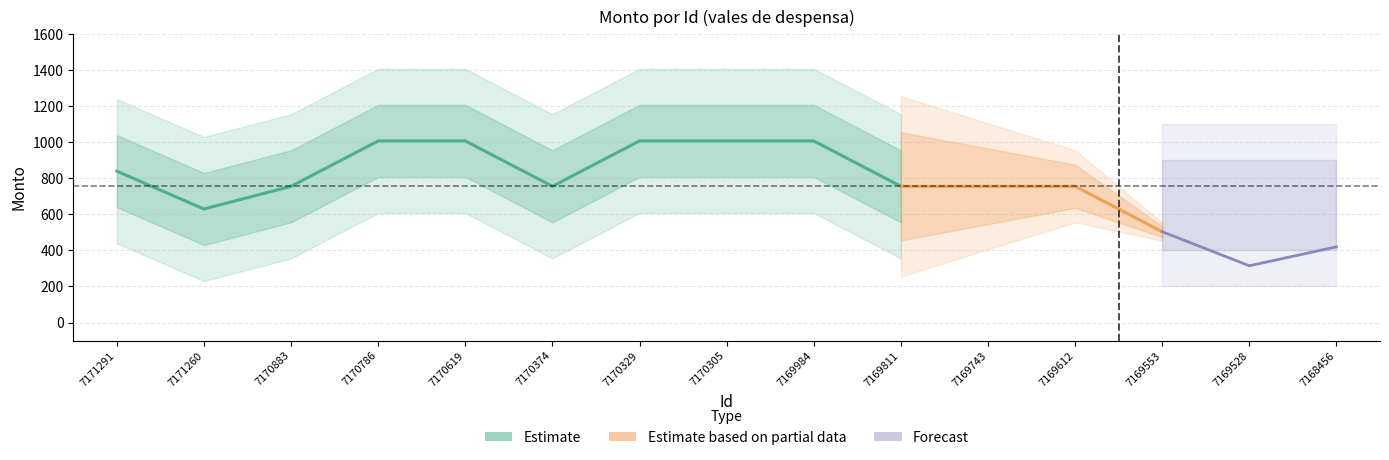

How many values are between 0 and 1260?

15